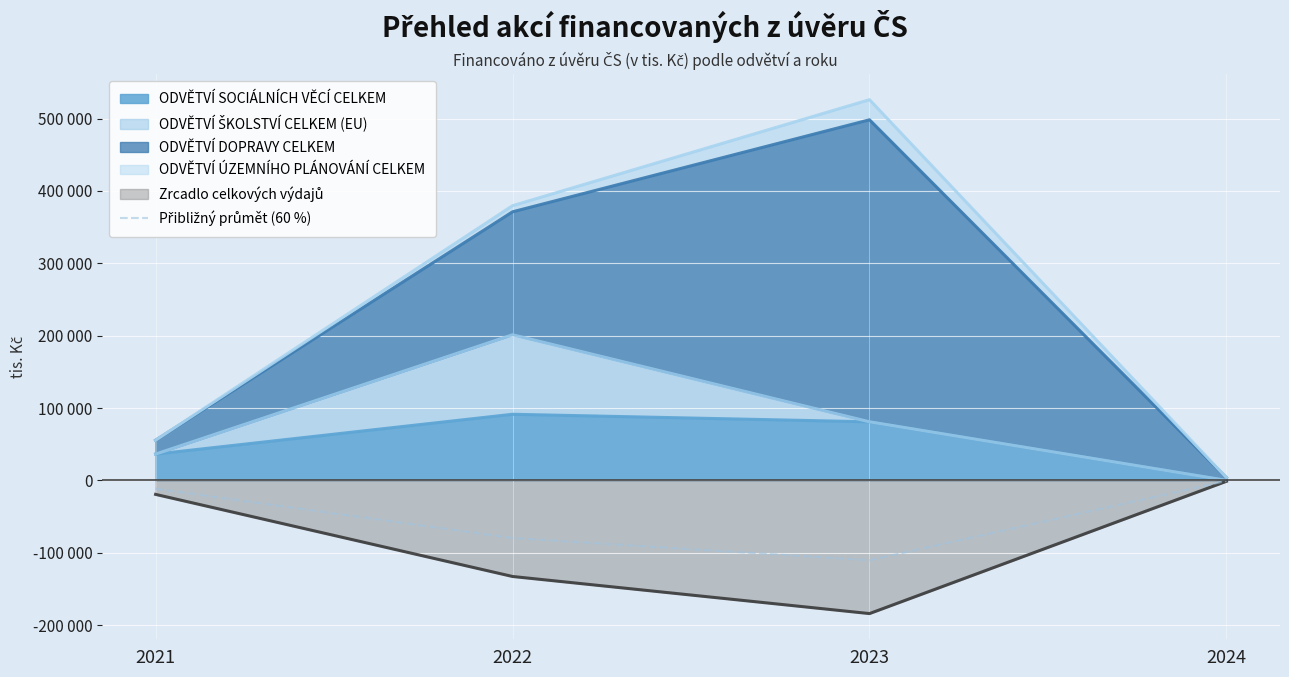

Which category has the lowest value across all series?

2023